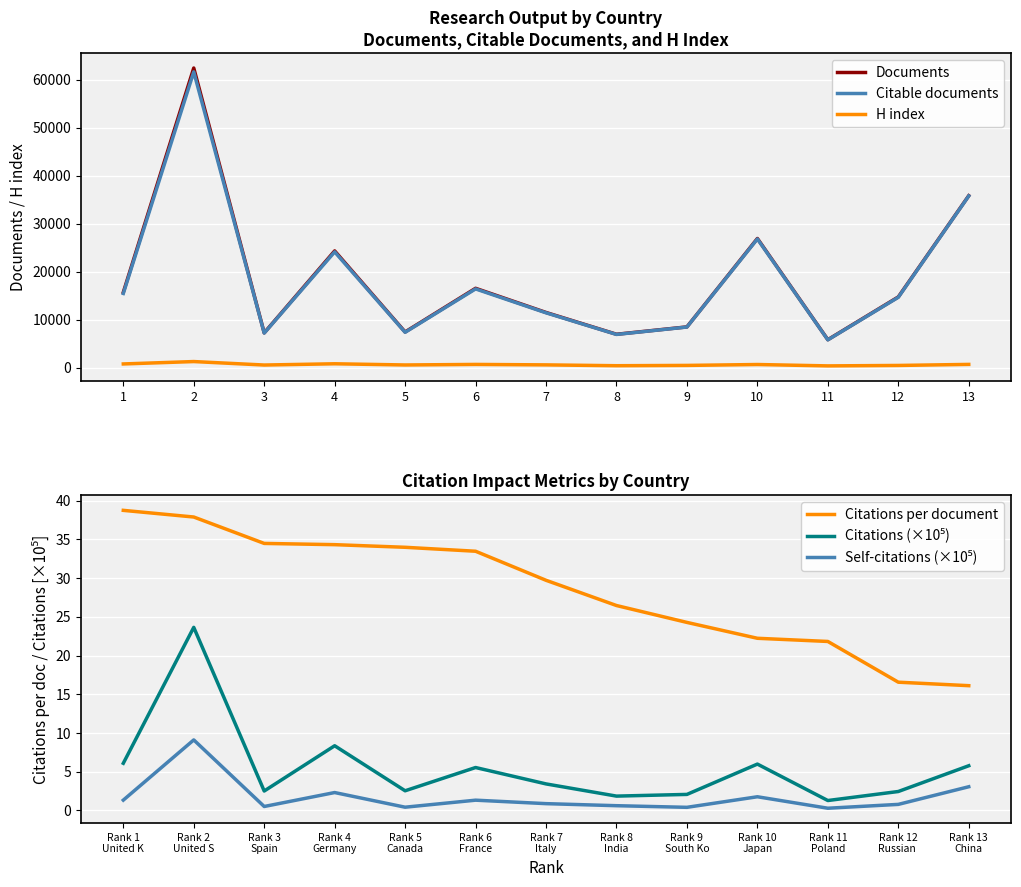

How many interior local peaks does the Documents series have?

4